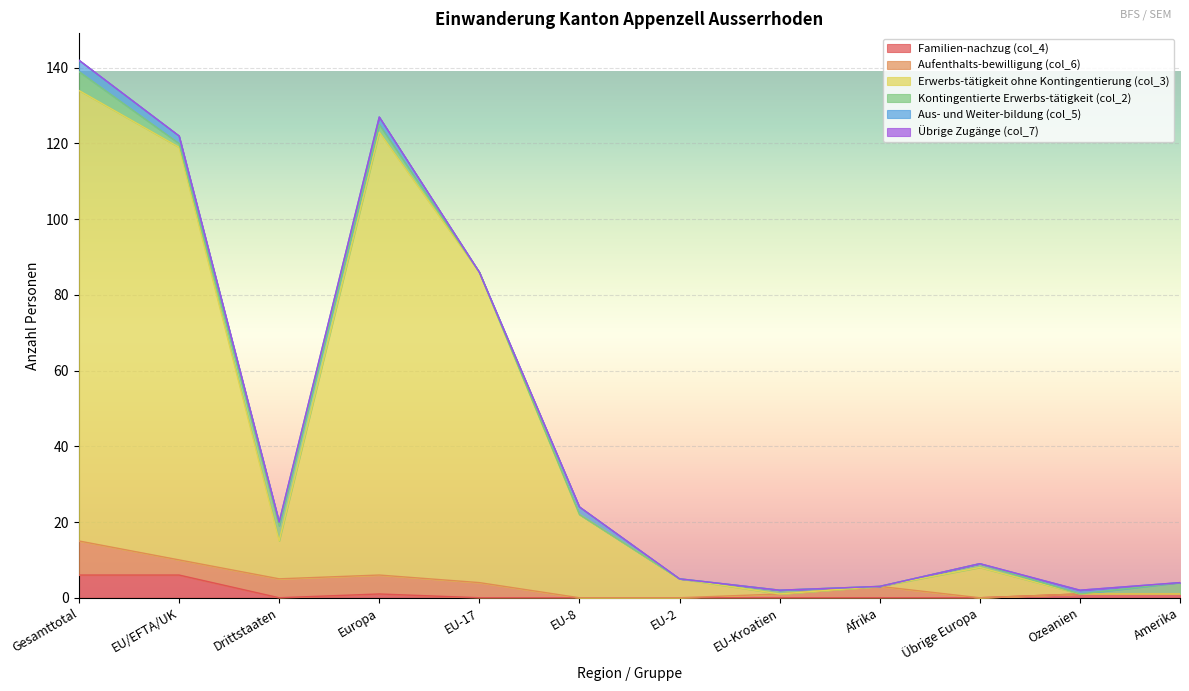

How many lines are shown in the chart?

6